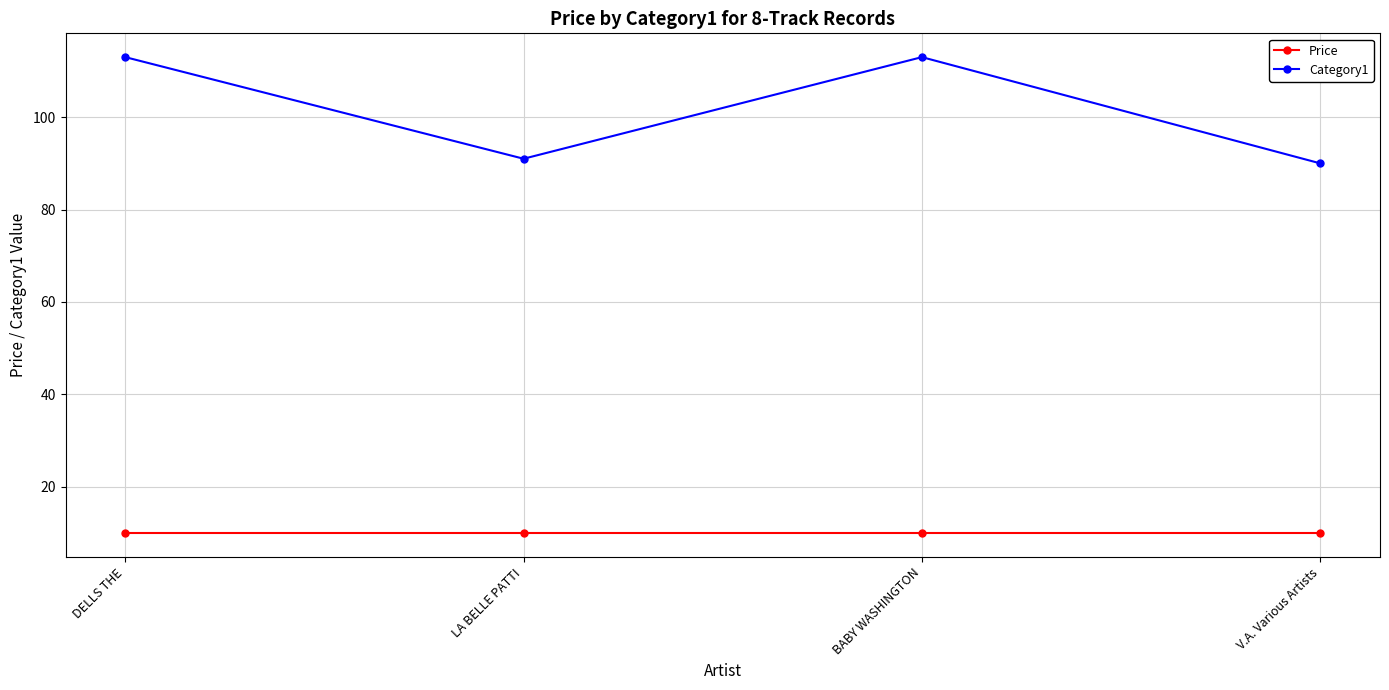

Which series has the largest range (max minus min)?

Category1